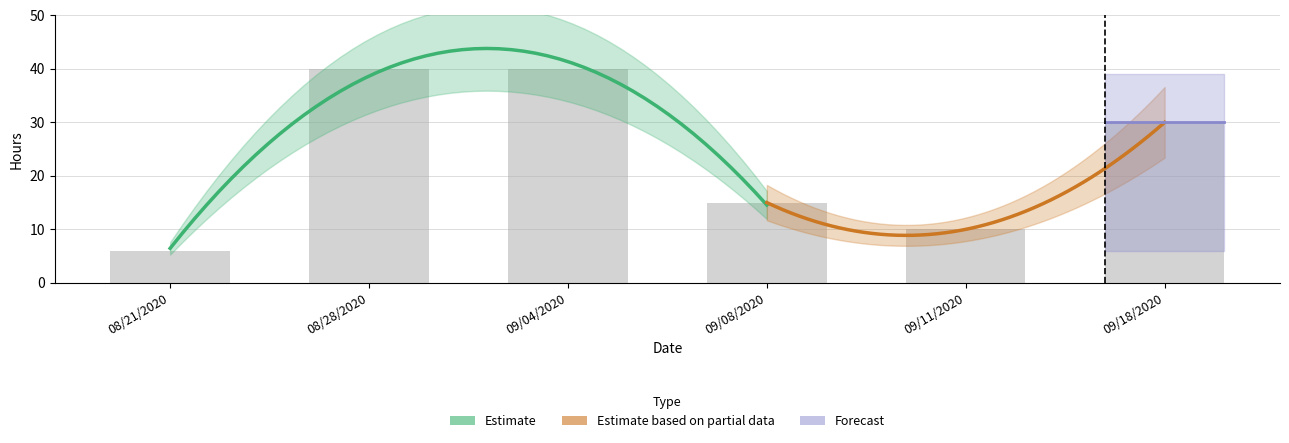

What is the value of the Forecast bar at the 5th from the left?

10